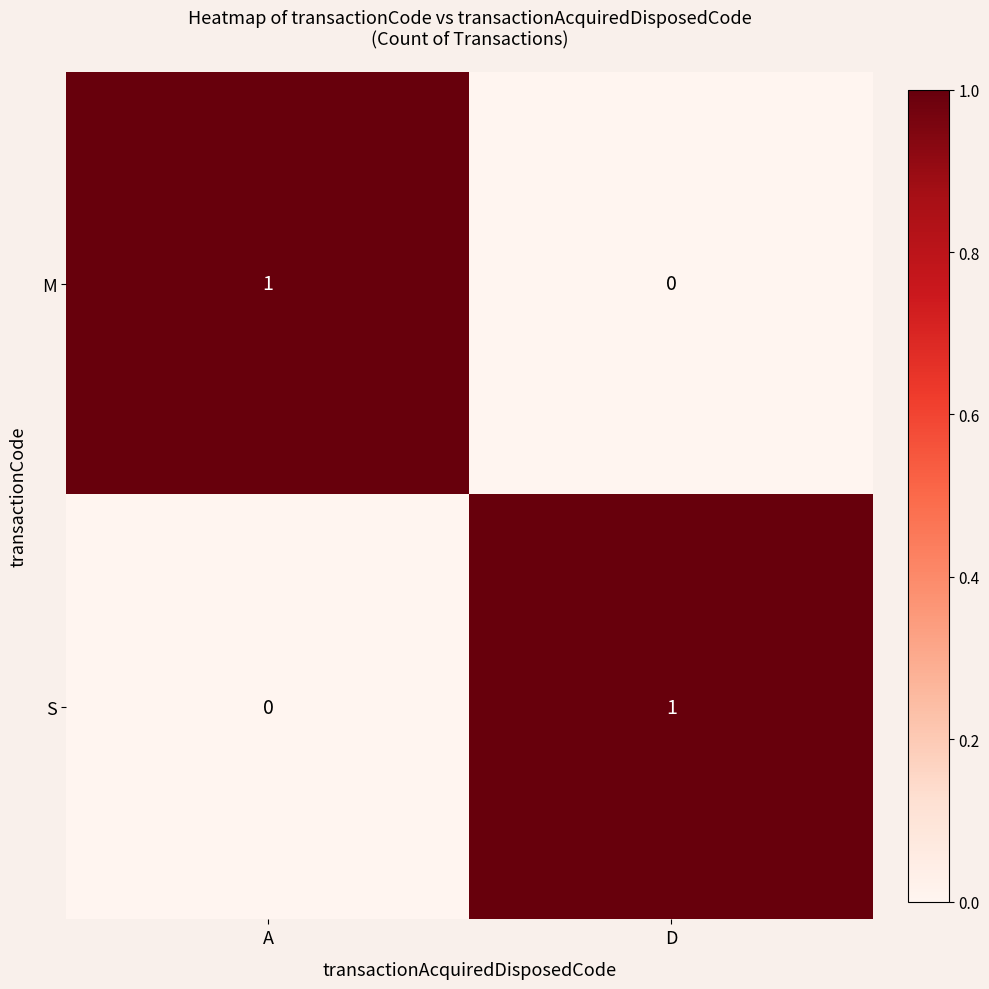

The S series shows 1 at D. True or false?

True